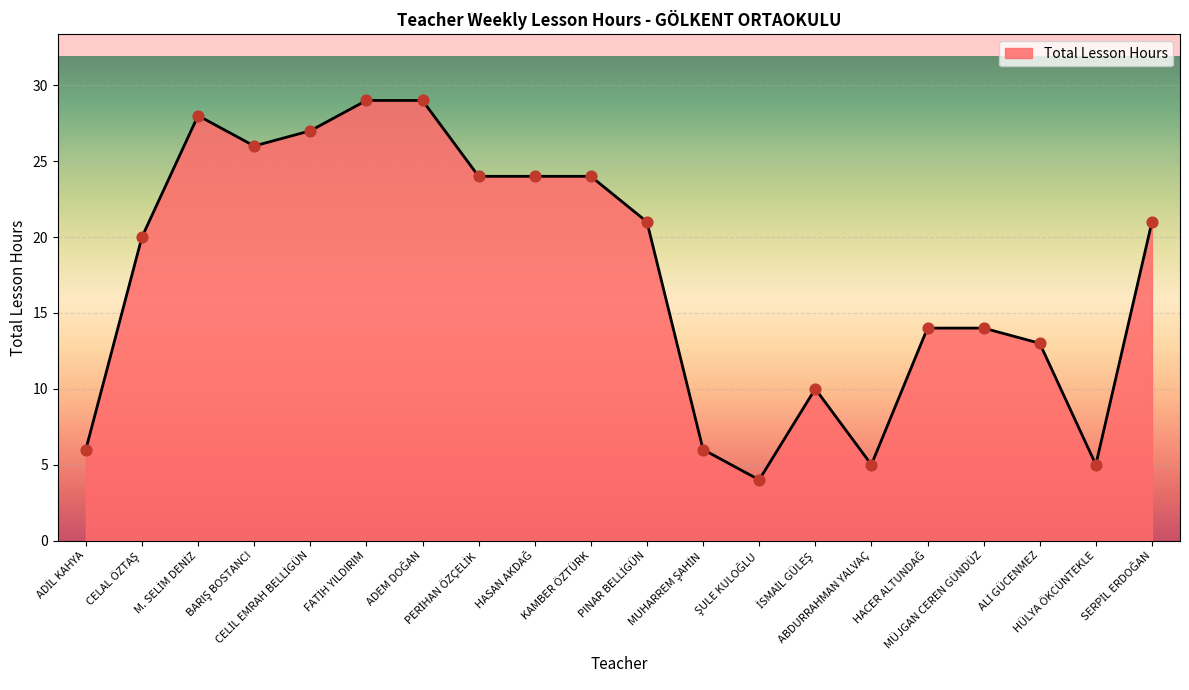

What is the difference between the maximum and minimum values?

25